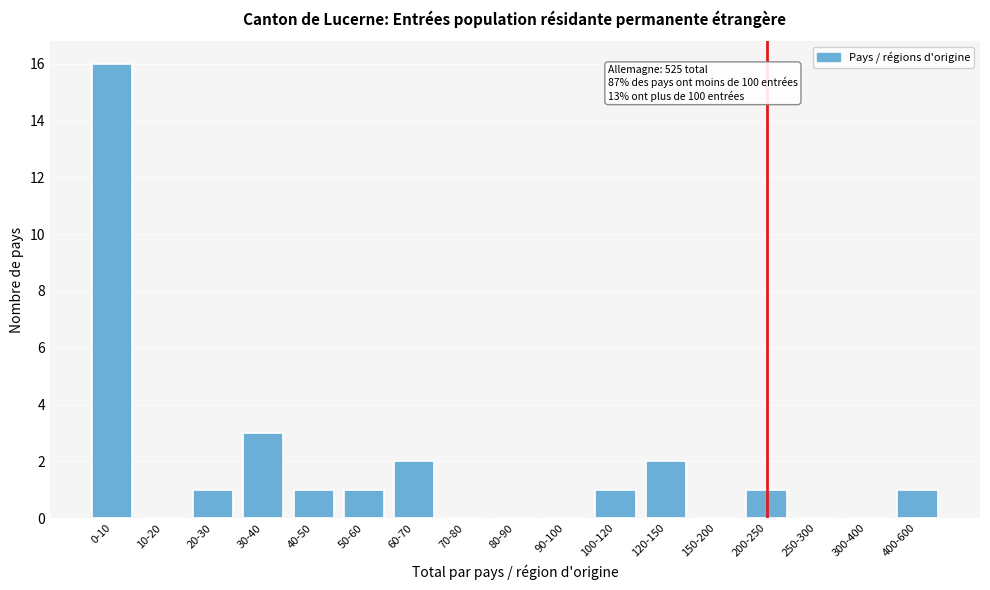

Reading left to right, what are all the values shown in this chart?

0-10=16	10-20=0	20-30=1	30-40=3	40-50=1	50-60=1	60-70=2	70-80=0	80-90=0	90-100=0	100-120=1	120-150=2	150-200=0	200-250=1	250-300=0	300-400=0	400-600=1